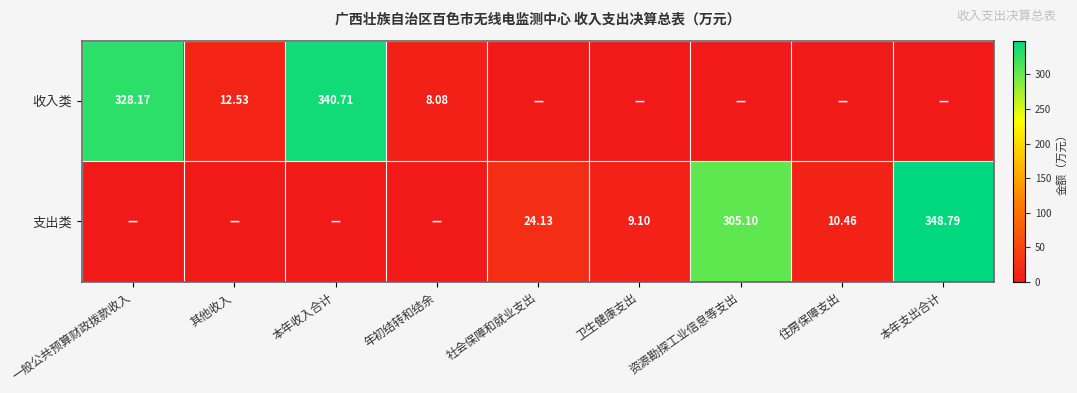

Is the value of 收入类 at 年初结转和结余 greater than the value of 支出类 at 卫生健康支出?

No